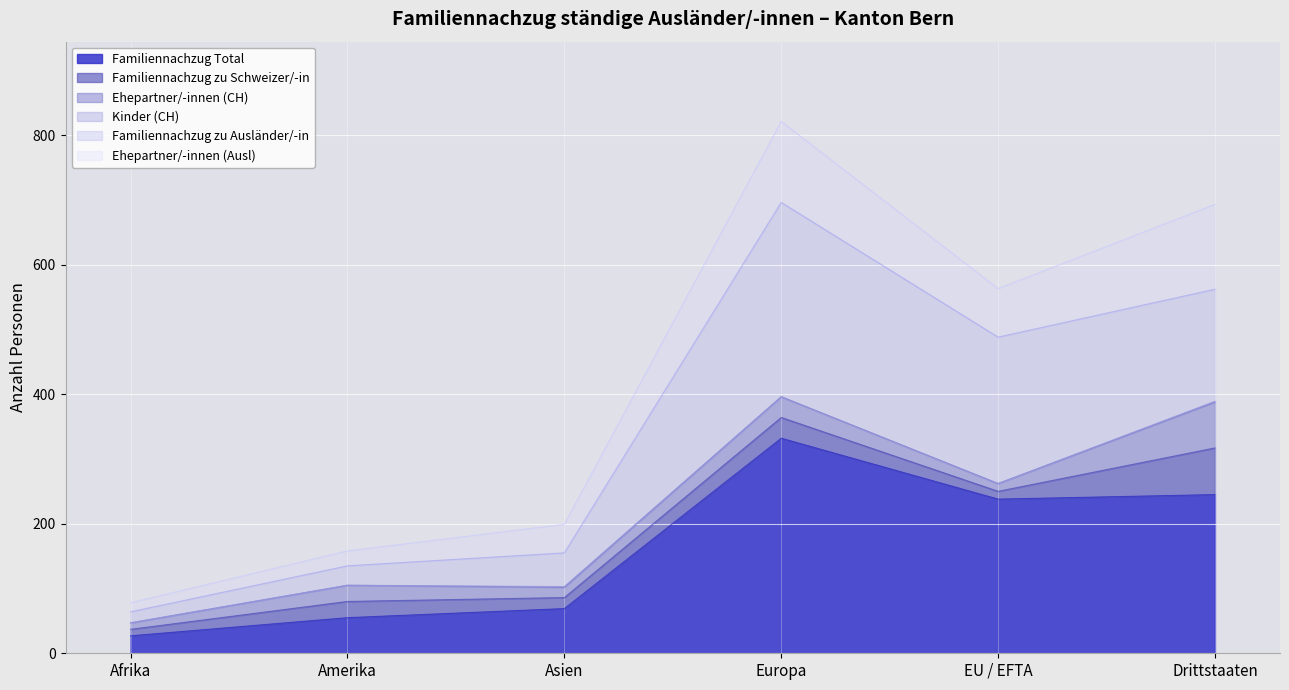

The value of Familiennachzug Total at Afrika is 27. True or false?

True